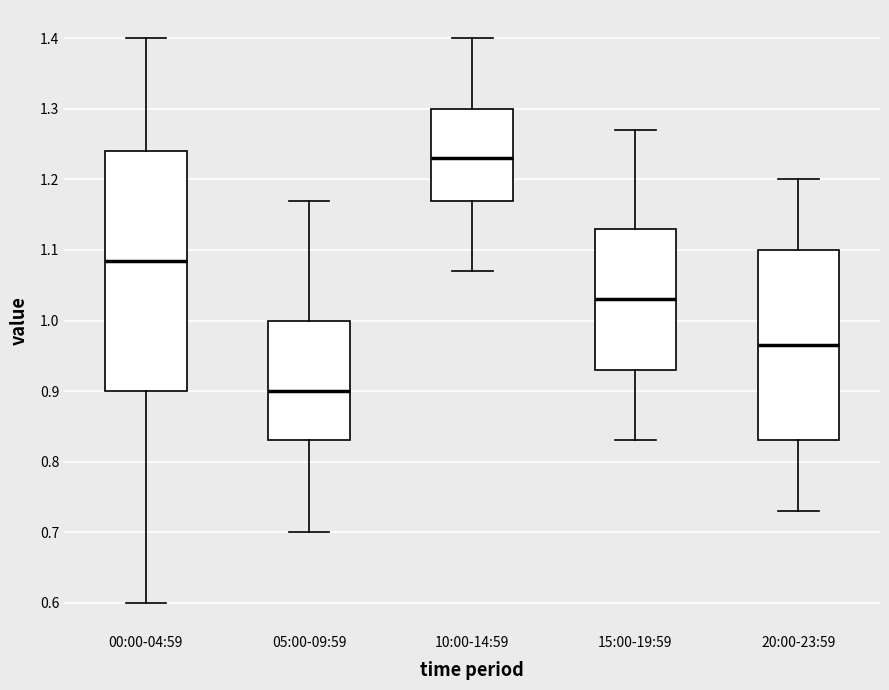

Which box is the tallest, from its lower edge to its upper edge?

00:00-04:59